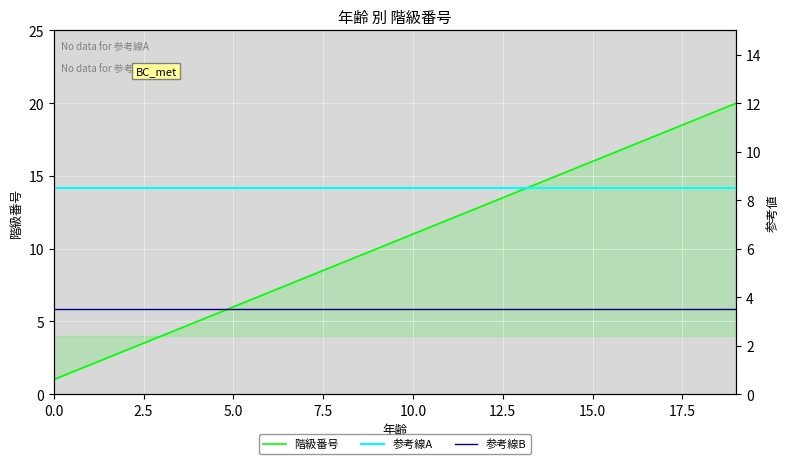

True or false: 参考線B has more than 0 points higher than both neighbors.

False